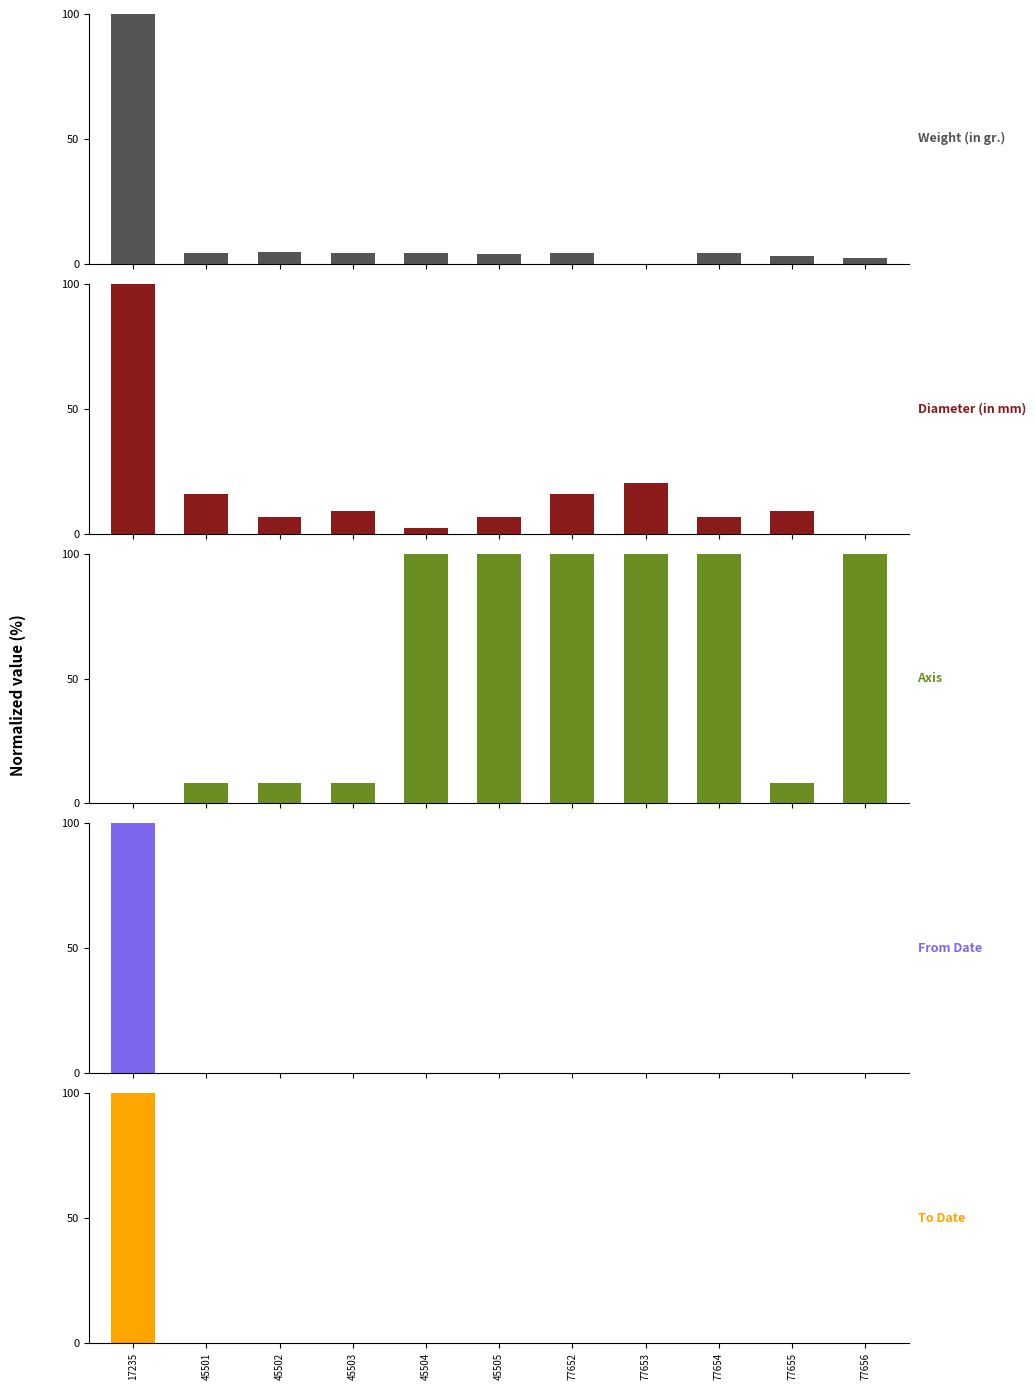

What is the total value across all series at 77656?

102.5